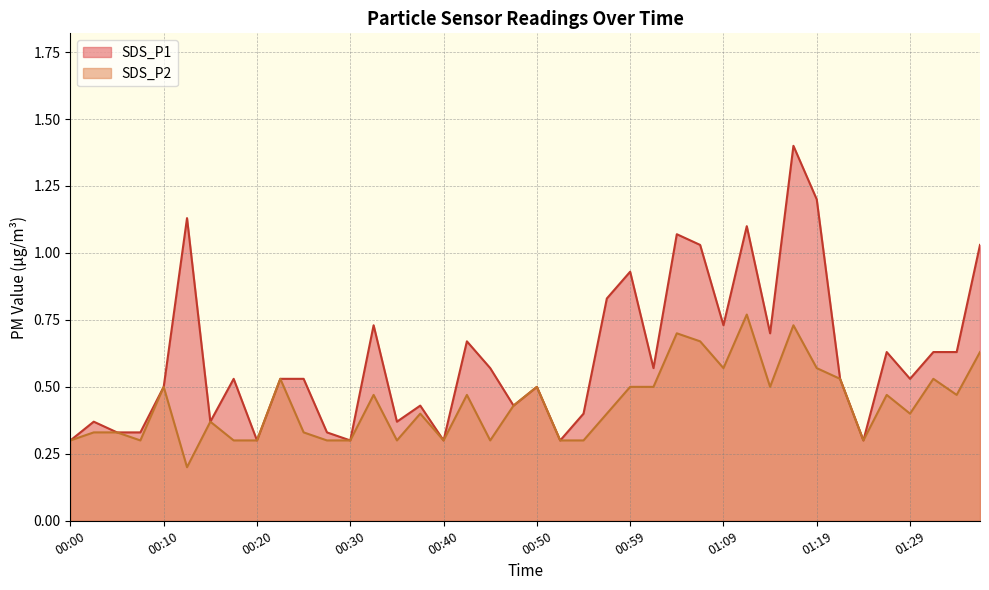

Which series has the largest total across all categories?

SDS_P1